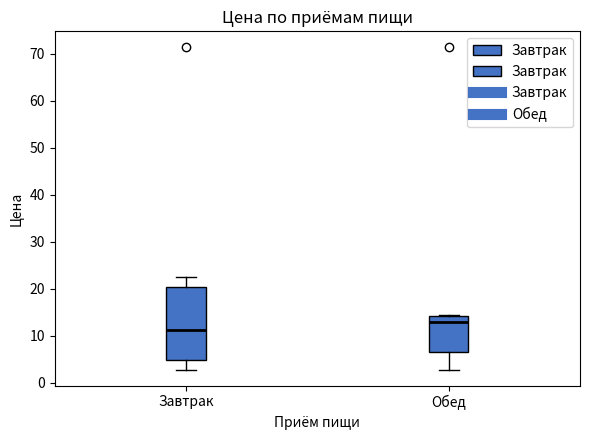

Which box's median line is the lowest?

Завтрак